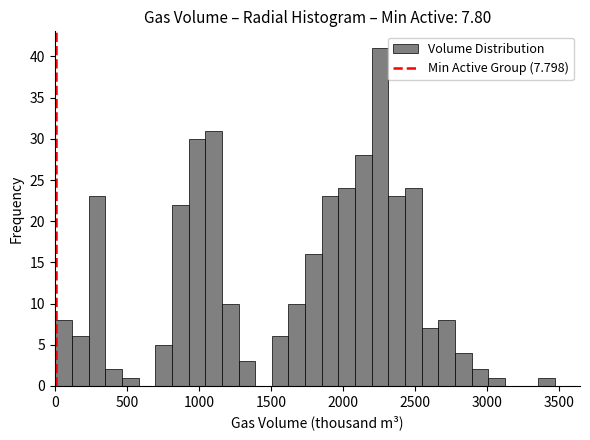

Read against the x-axis, roughly where is the centre of the tallest bar?

2250